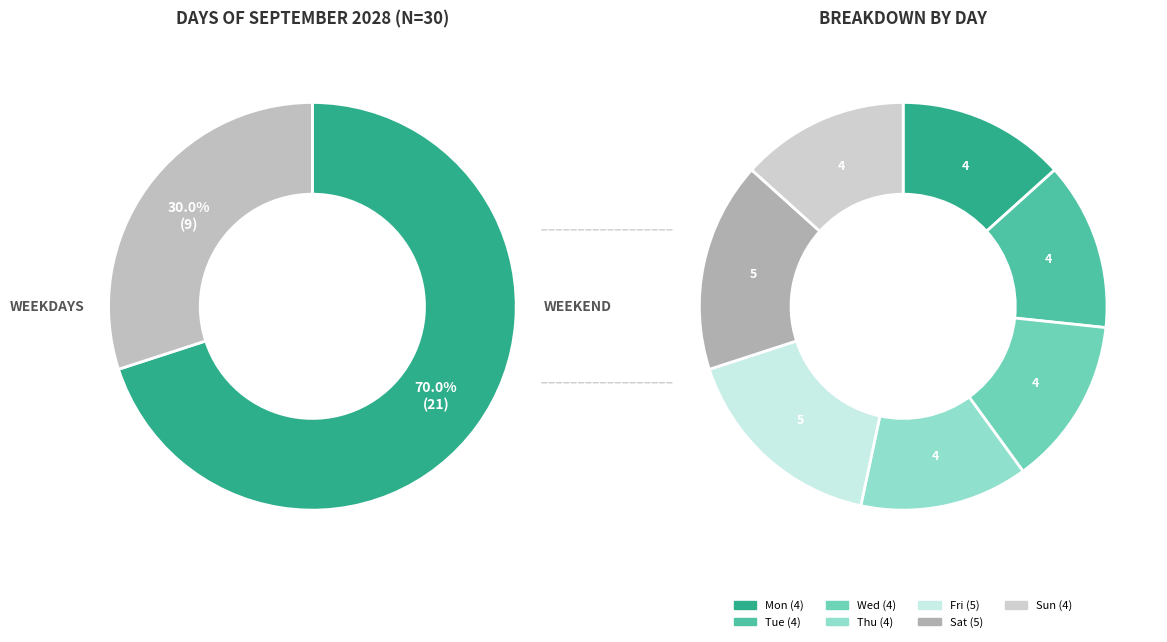

To the nearest percent, what portion does Fri represent?

17%